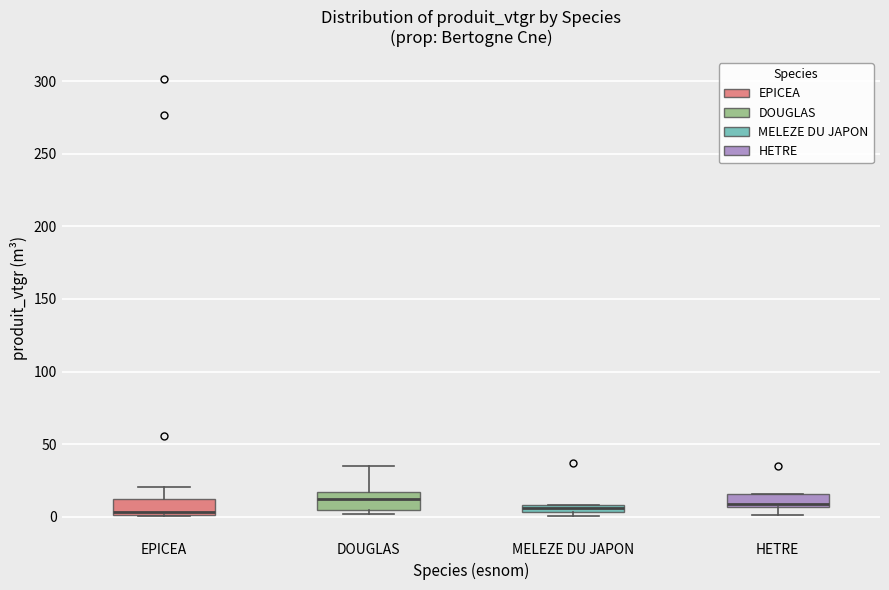

Where does the median line of the box for DOUGLAS sit on the y-axis? The values are not printed on the chart, so give them approximately, as read against the axis.

10